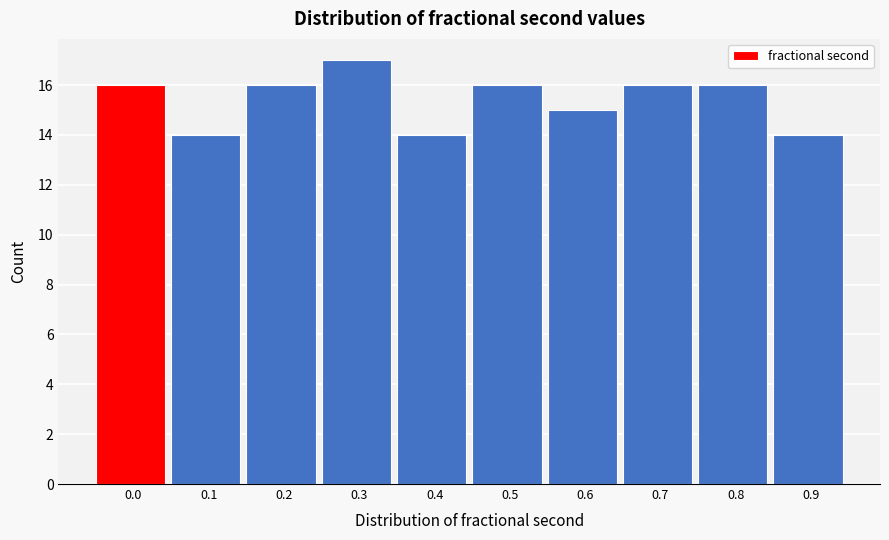

Reading left to right, what are all the values shown in this chart?

16	14	16	17	14	16	15	16	16	14